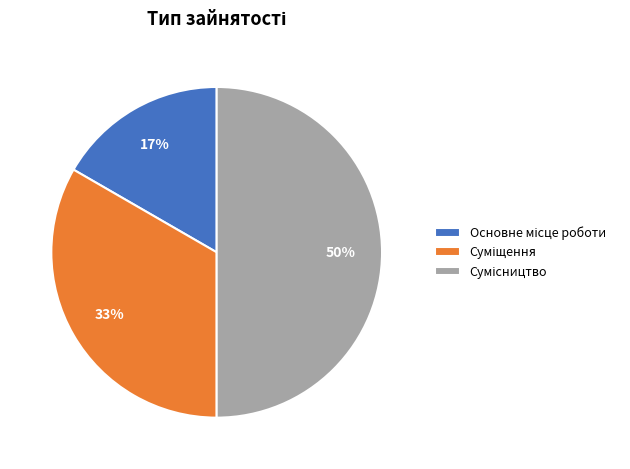

To the nearest percent, what is the average slice percentage?

33%